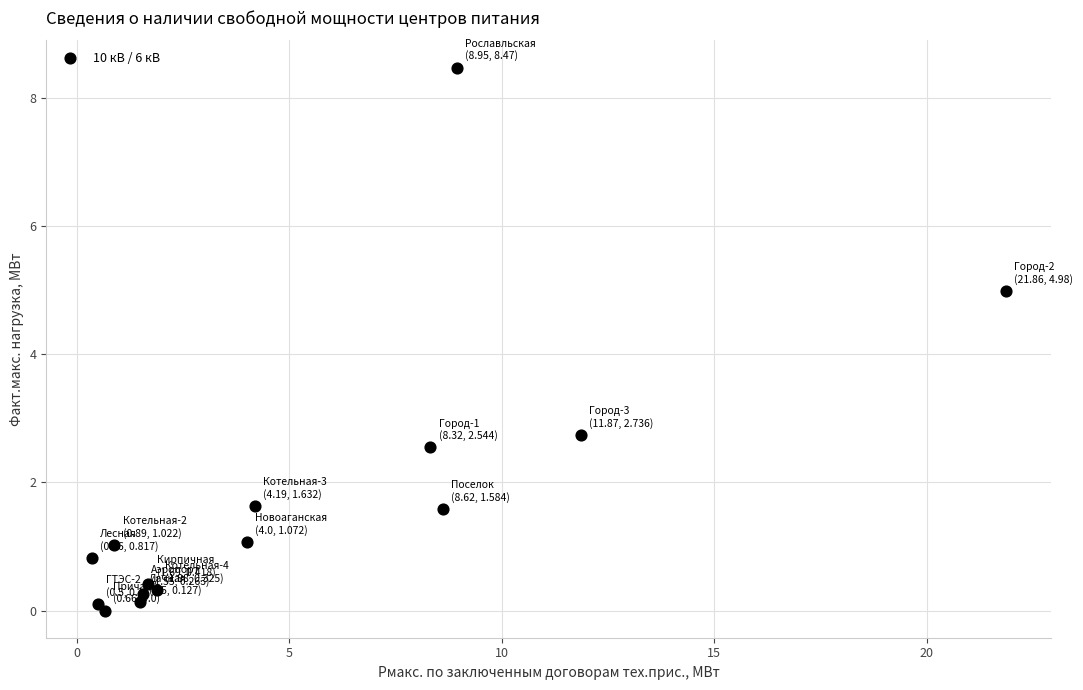

What Y value in the scatter plot is closest to 4?

5.0